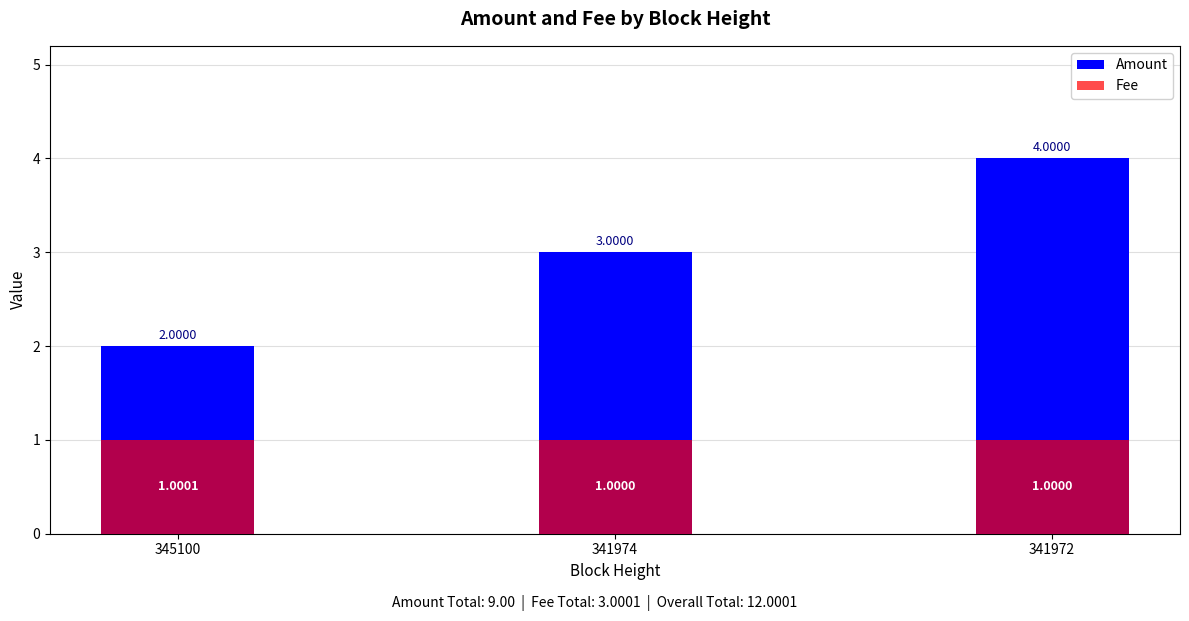

What is the value of the Fee bar at the 1st from the left?

1.0